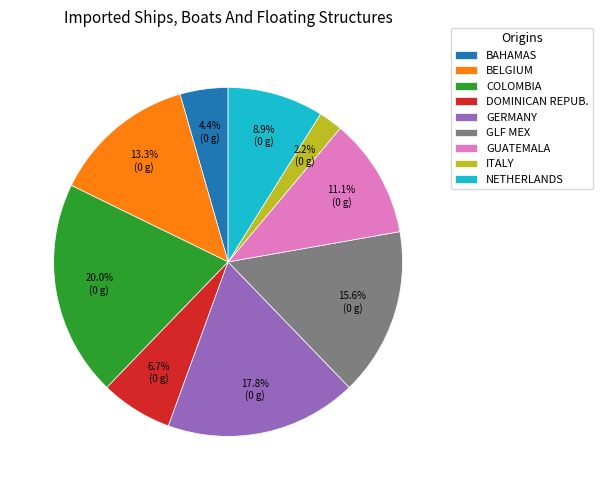

Which has a higher value, GUATEMALA or GERMANY?

GERMANY